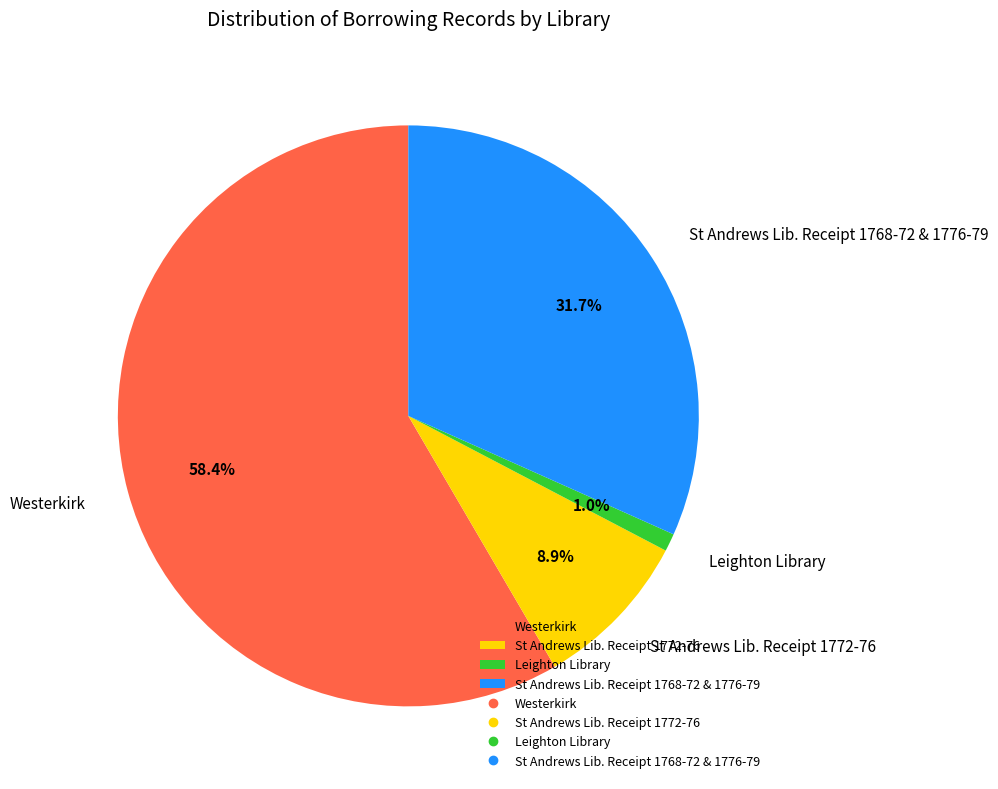

Rank the categories by value from highest to lowest.

Westerkirk, St Andrews Lib. Receipt 1768-72 & 1776-79, St Andrews Lib. Receipt 1772-76, Leighton Library